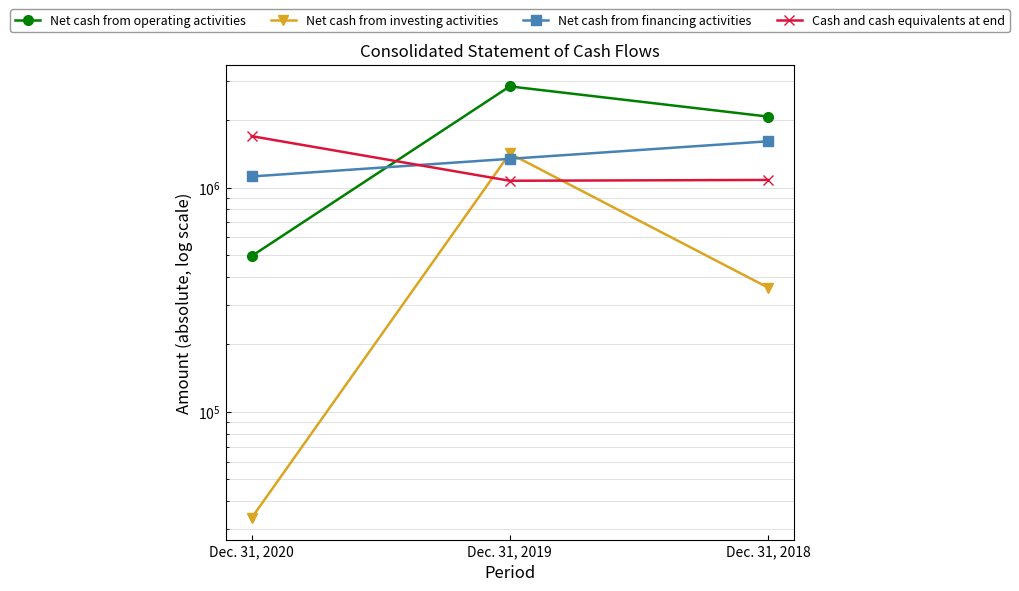

Rank the series by their maximum value, from highest to lowest.

Net cash from operating activities, Cash and cash equivalents at end, Net cash from financing activities, Net cash from investing activities